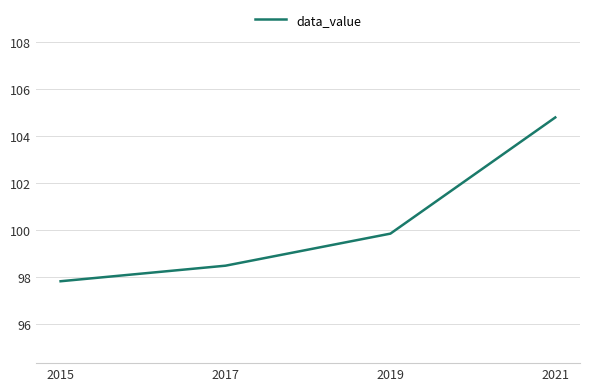

Is it true that the value at 2015 is 97.8?

True